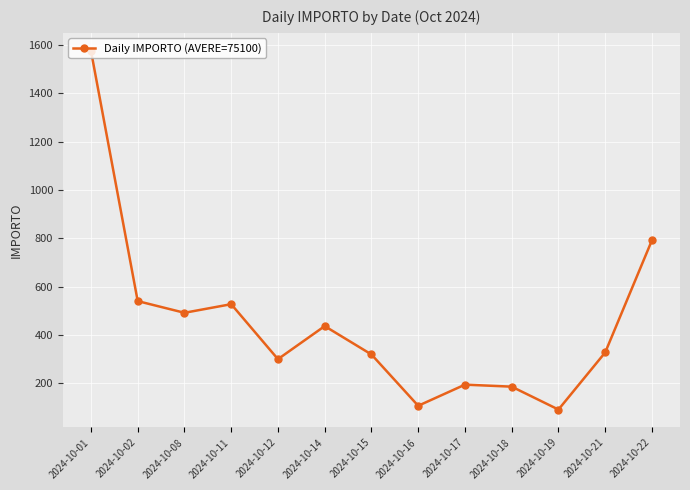

How many interior local valleys (lower than both neighbors) does the data have?

4